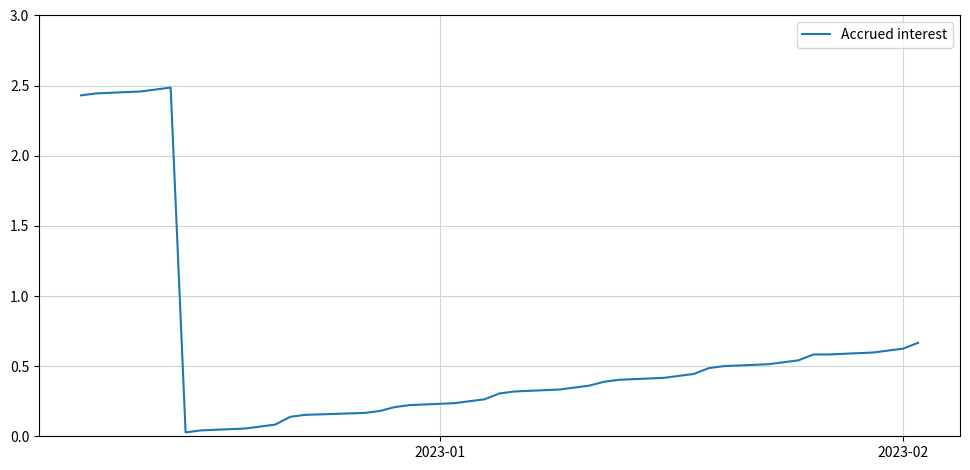

Is this an area chart (filled region under the line)?

No